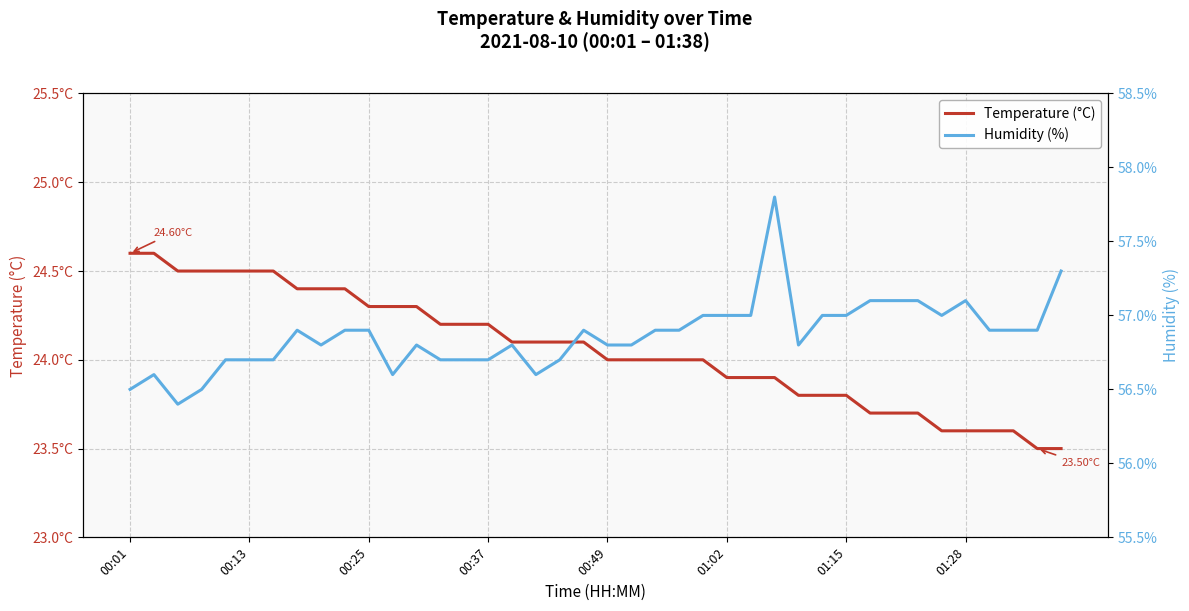

At how many categories does at least one series exceed 39?

40